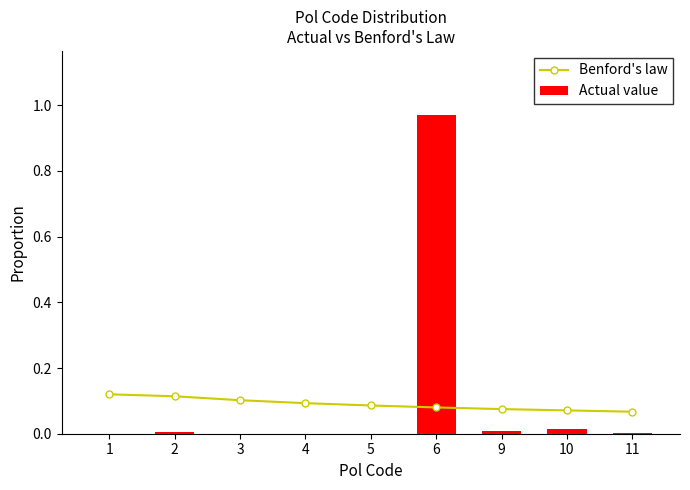

Rank the series by their average value, from highest to lowest.

Actual value, Benford's law